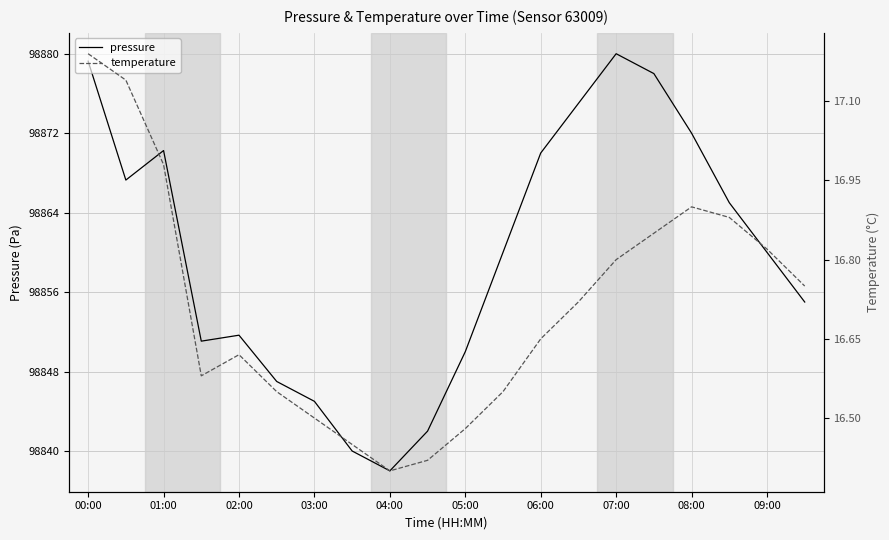

Is it true that pressure equals 98851.7 at 02:00?

True